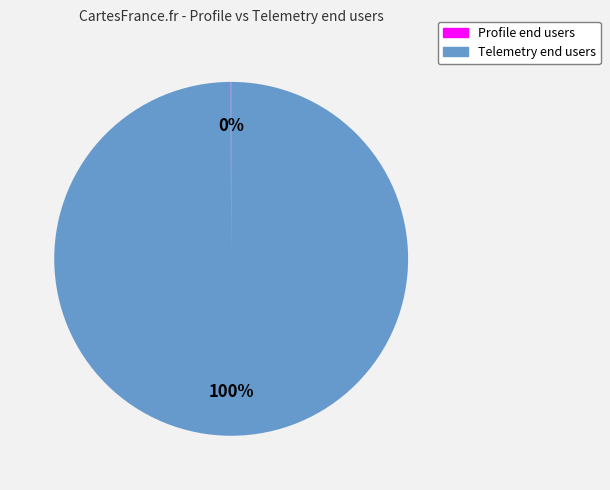

Which slice is the largest?

Telemetry end users